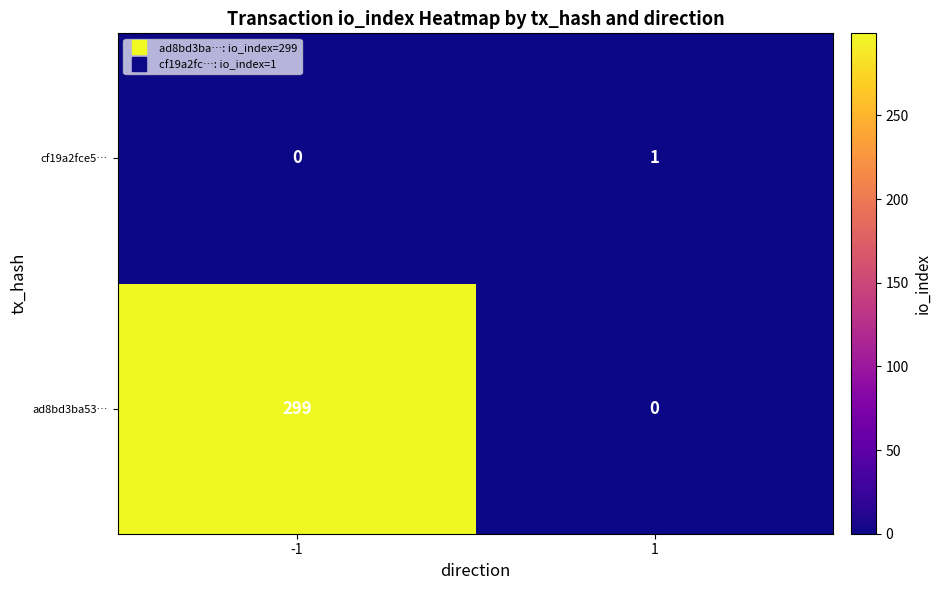

How many series are shown in this chart?

2